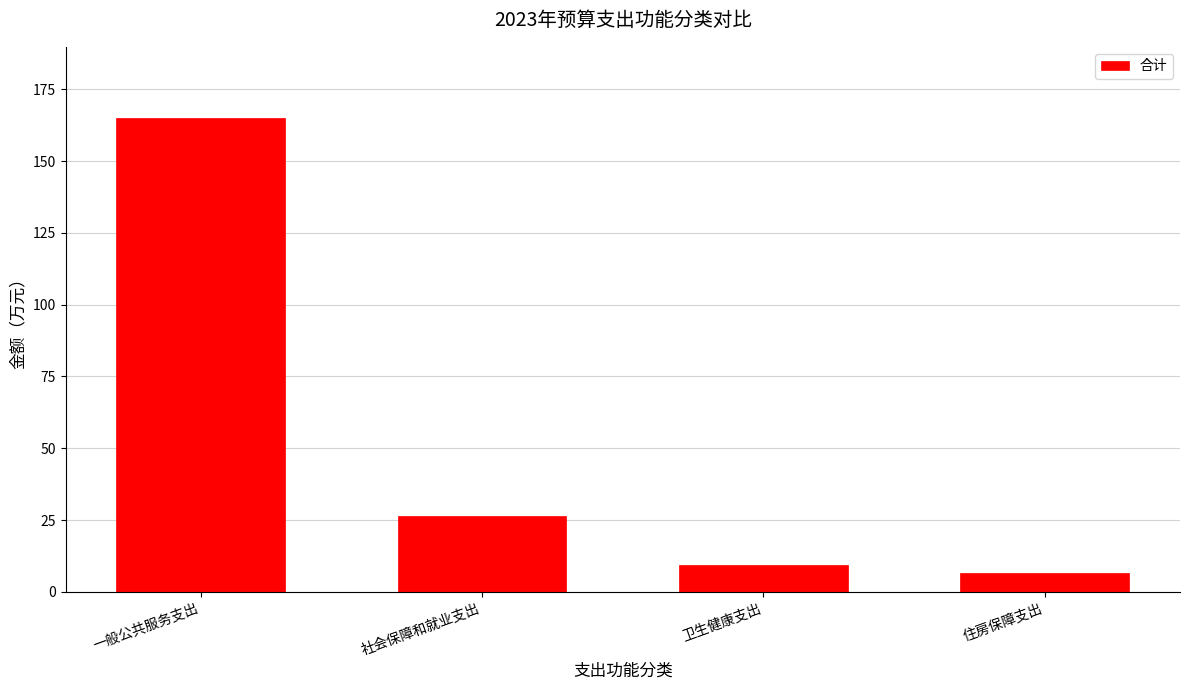

List the labels in order of value, largest first.

一般公共服务支出, 社会保障和就业支出, 卫生健康支出, 住房保障支出